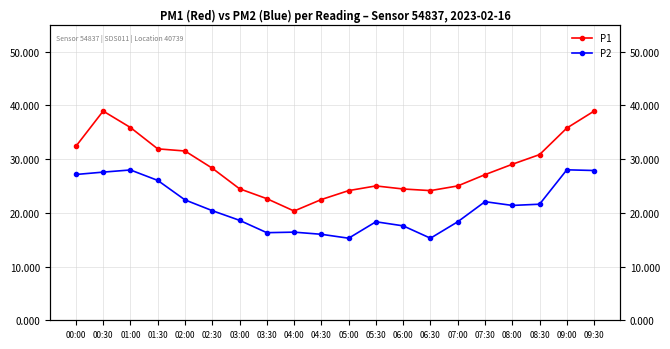

How many interior local peaks does the P1 series have?

2